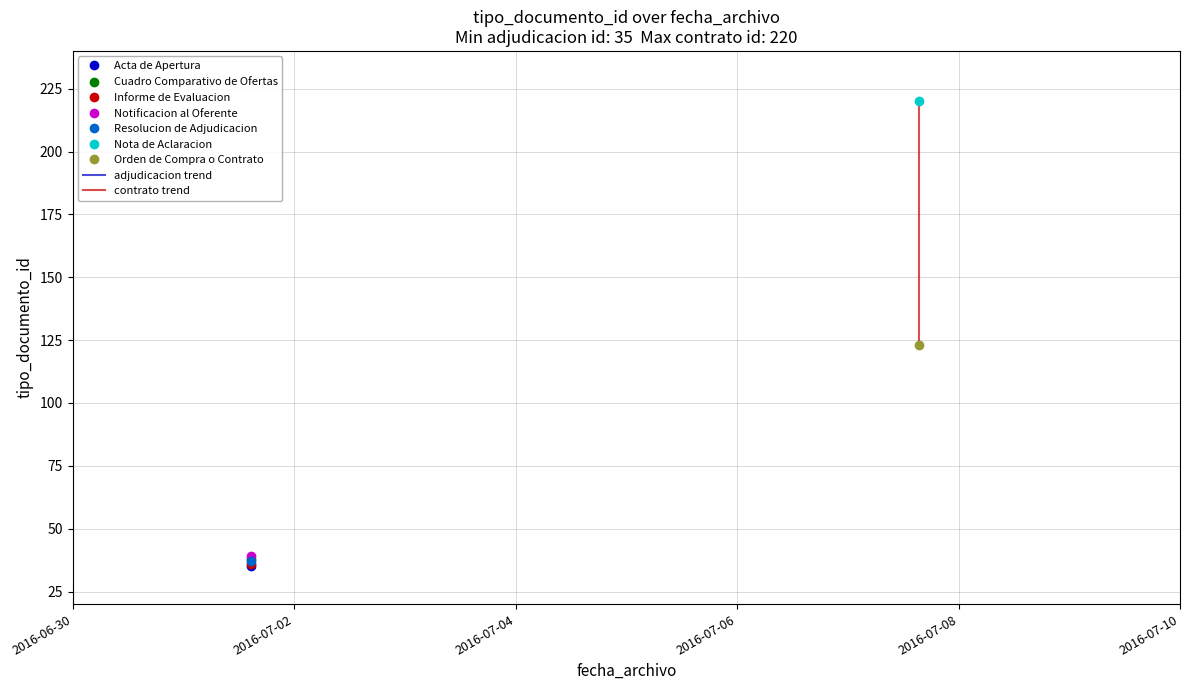

What is the value of the 5th point from the left?

35